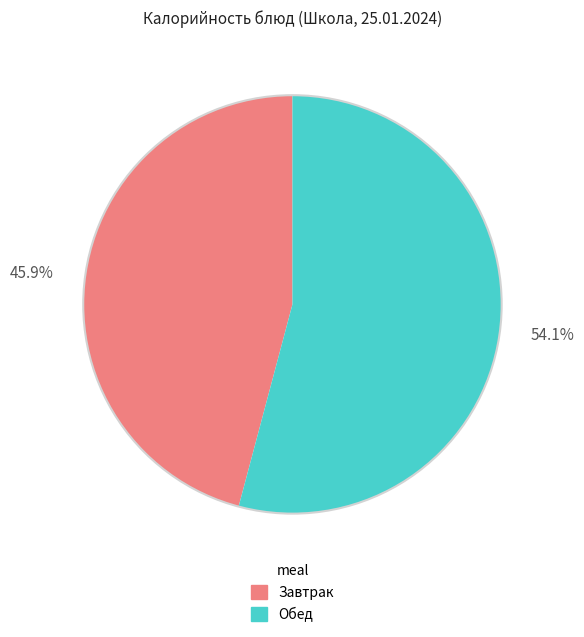

Is there any slice that represents more than half of the pie?

Yes